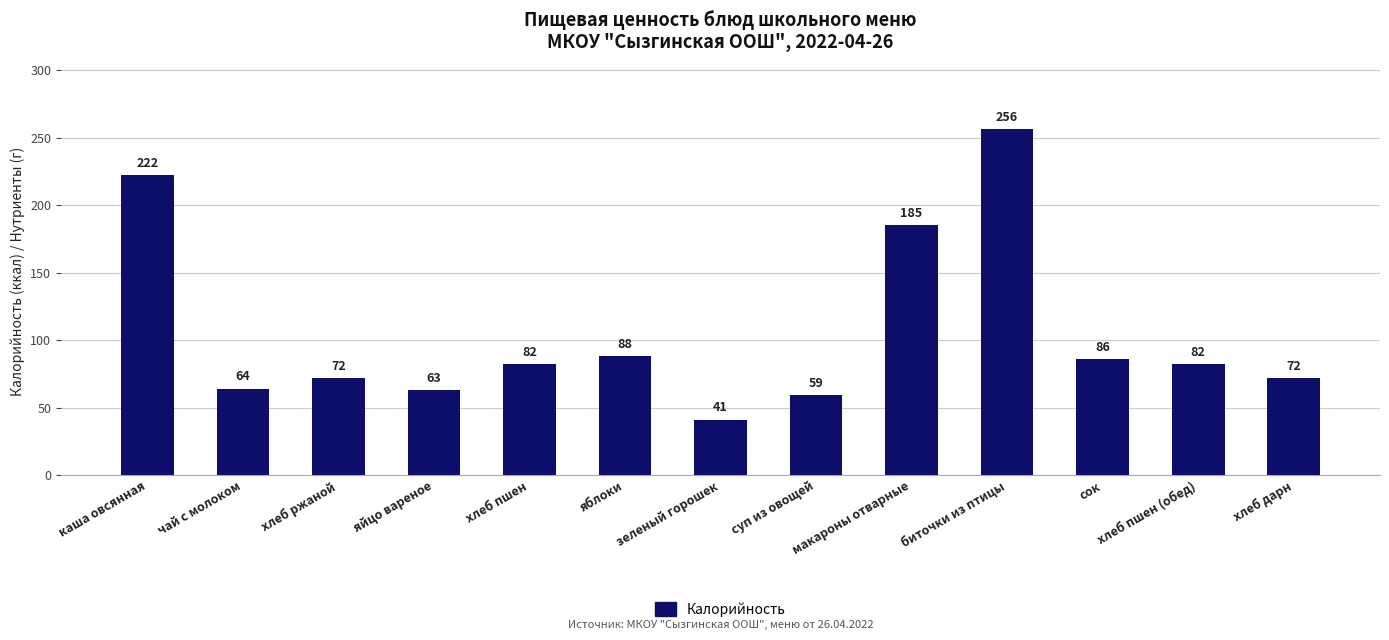

Approximately how many times larger is the value at хлеб пшен (обед) compared to биточки из птицы?

0.3